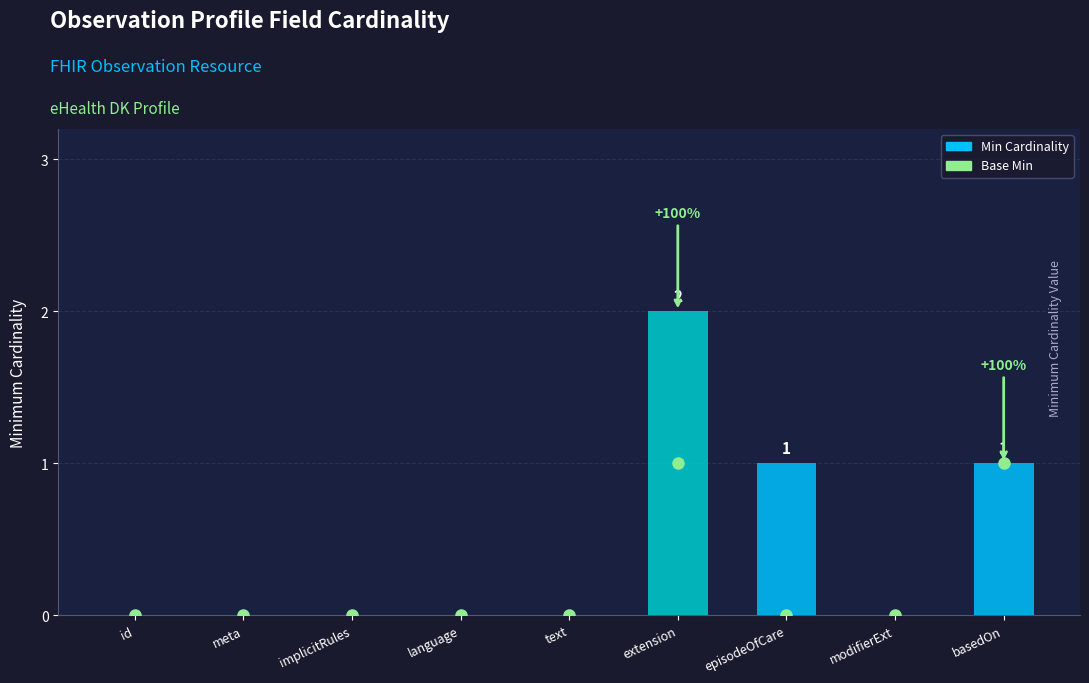

What is the sum of all values?

4